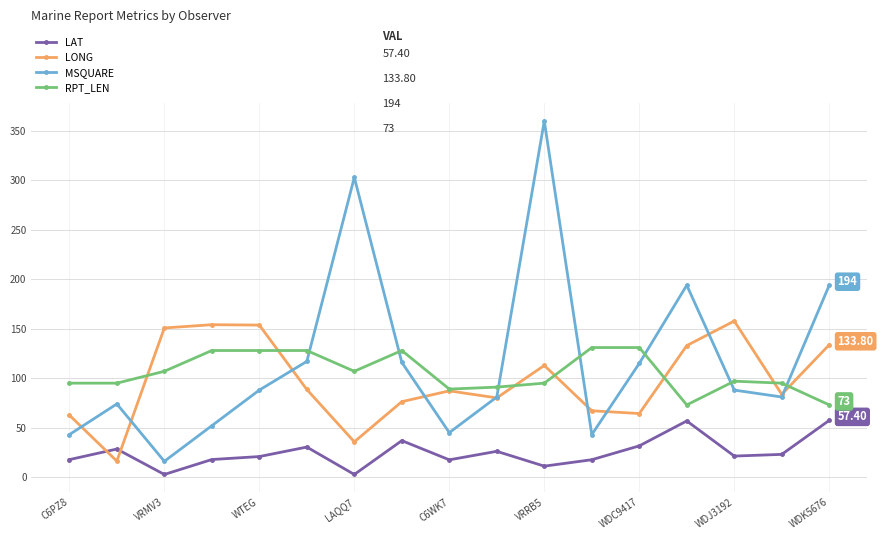

Which series has the largest range (max minus min)?

MSQUARE